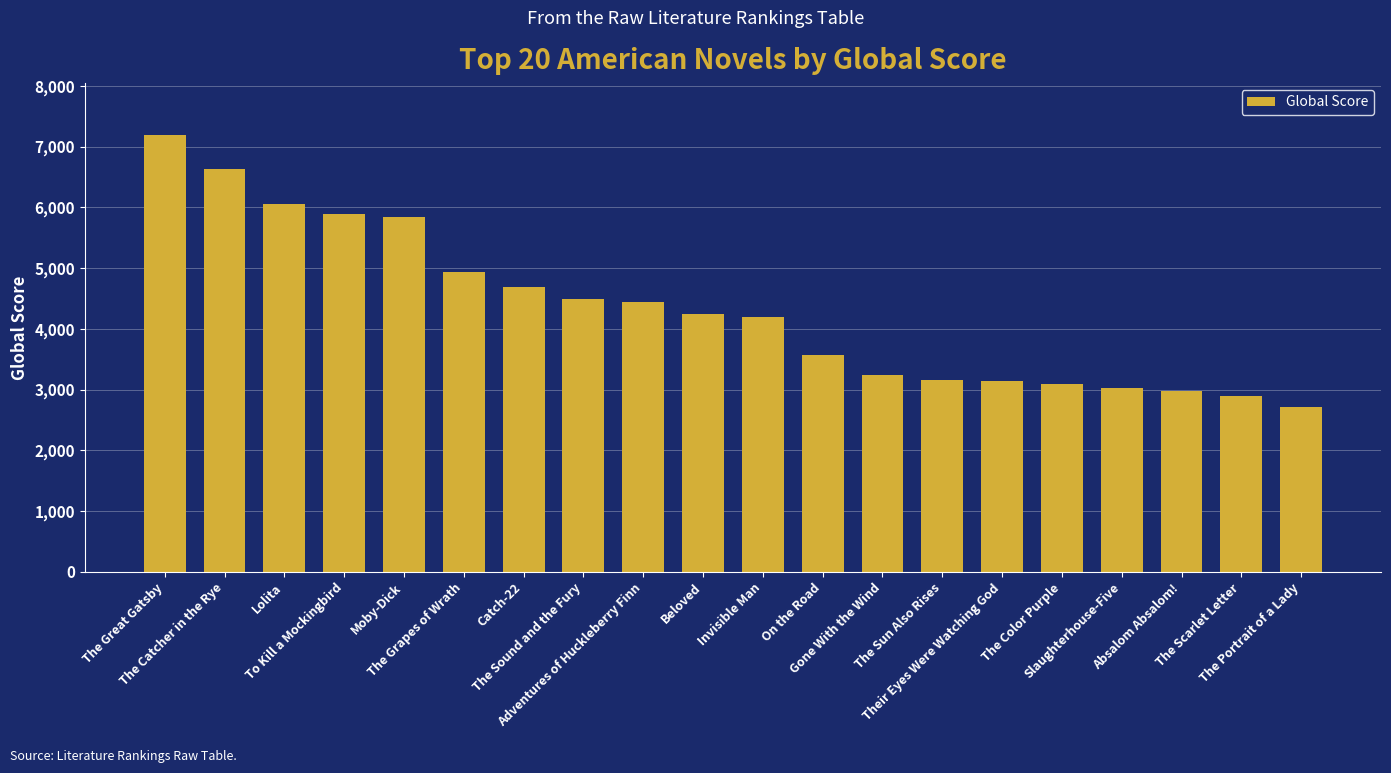

What is the average value?

4322